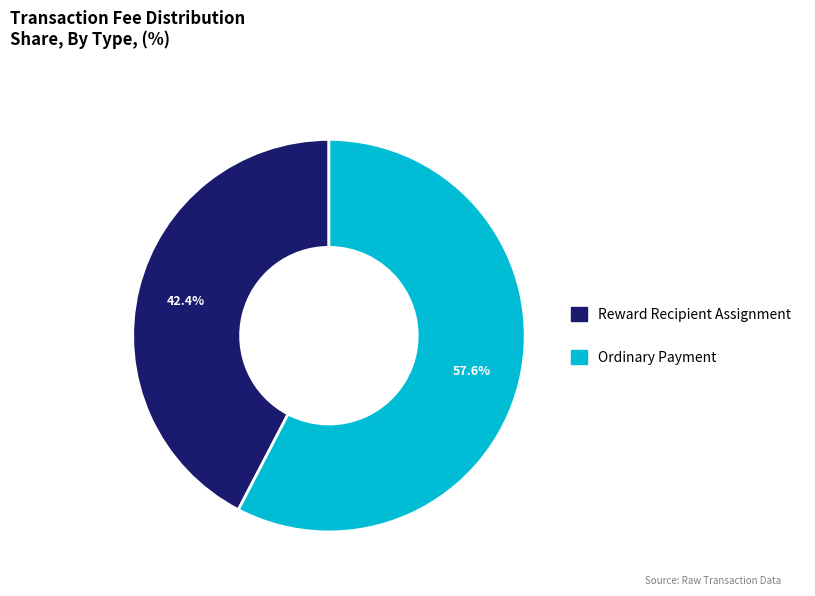

True or false: Ordinary Payment accounts for 72% of the total.

False